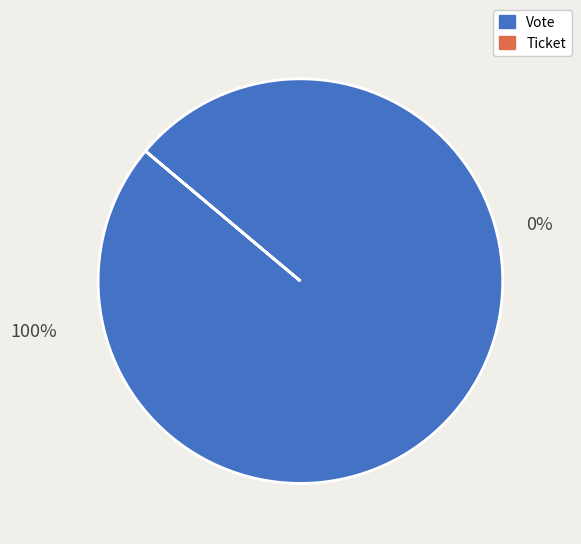

Which slice is the smallest?

Ticket